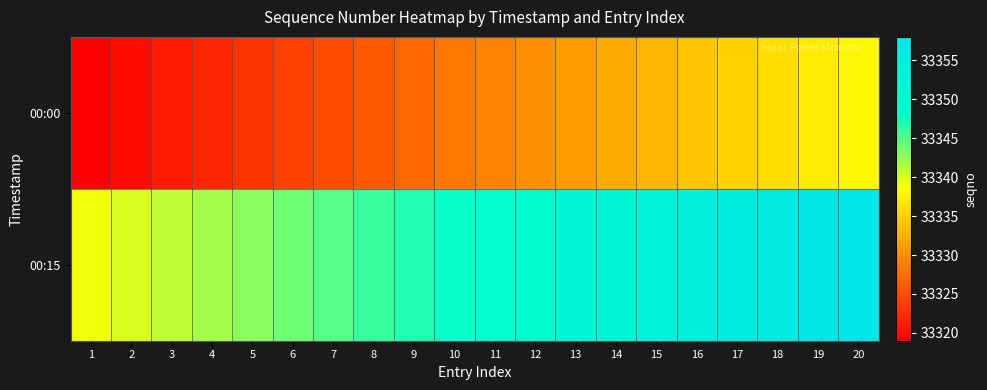

Rank the series by their average value, from highest to lowest.

00:15, 00:00